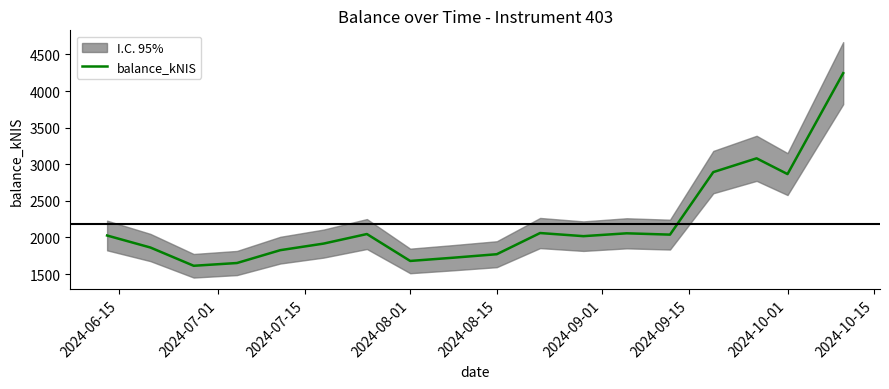

Reading left to right, list all the values displayed in this chart.

2026.0	1862.0	1612.4	1650.1	1825.6	1915.4	2046.0	1678.4	1722.9	1770.4	2059.8	2017.0	2056.0	2038.0	2892.1	3080.3	2865.2	4243.8